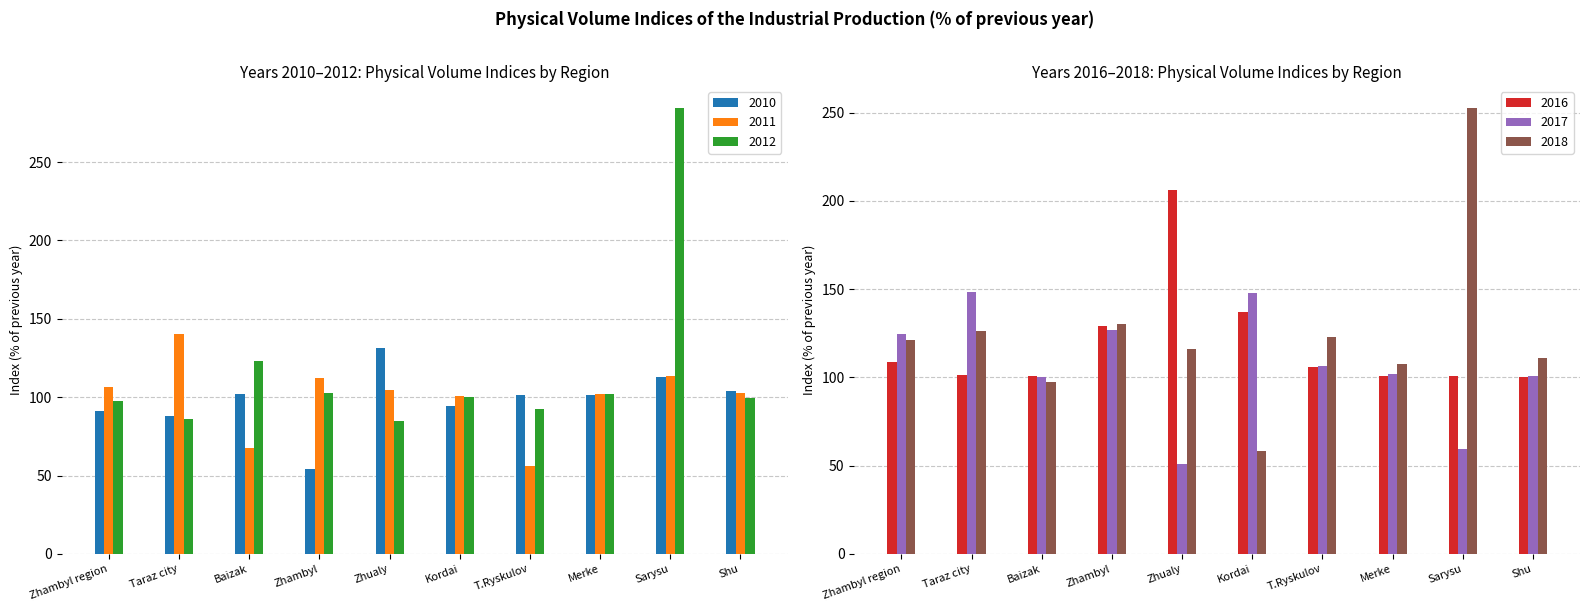

How many values in the 2012 series exceed 100?

5